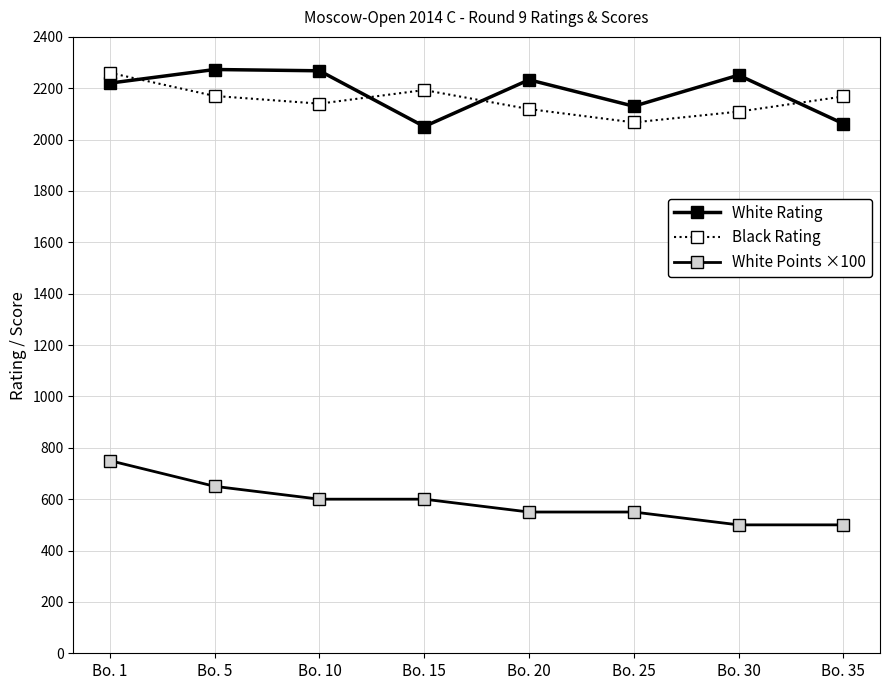

What is the sum of the White Points ×100 values at Bo. 20 and Bo. 25?

1100